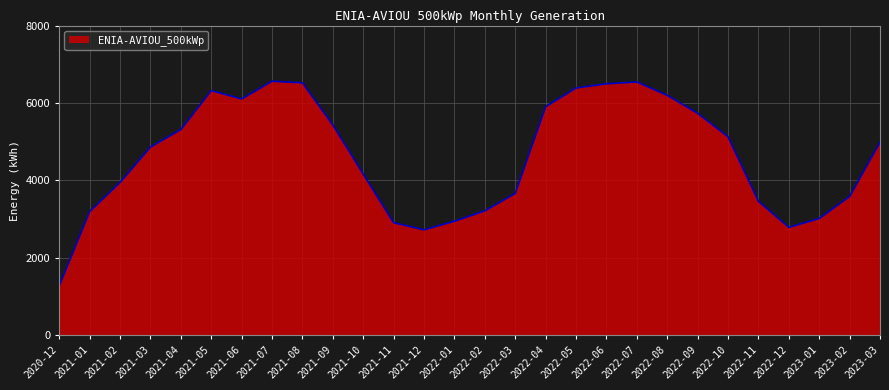

Between 2021-01 and 2022-04, which is larger?

2022-04